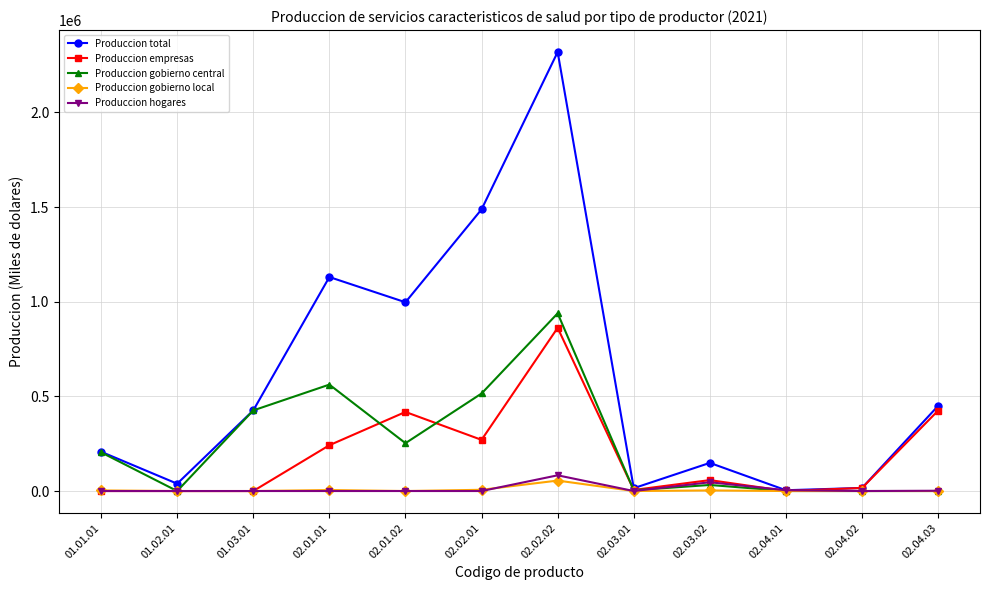

Rank the series by their maximum value, from lowest to highest.

Produccion gobierno local, Produccion hogares, Produccion empresas, Produccion gobierno central, Produccion total